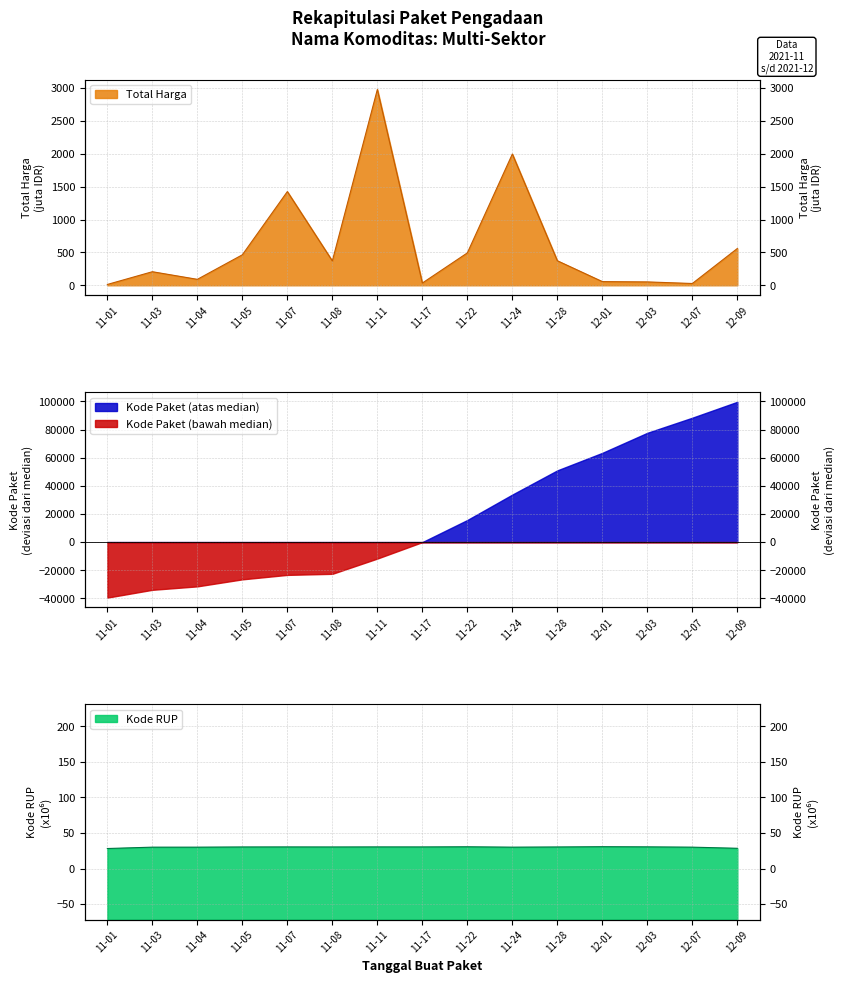

At which label does Total Harga (juta) first exceed 370?

11-05